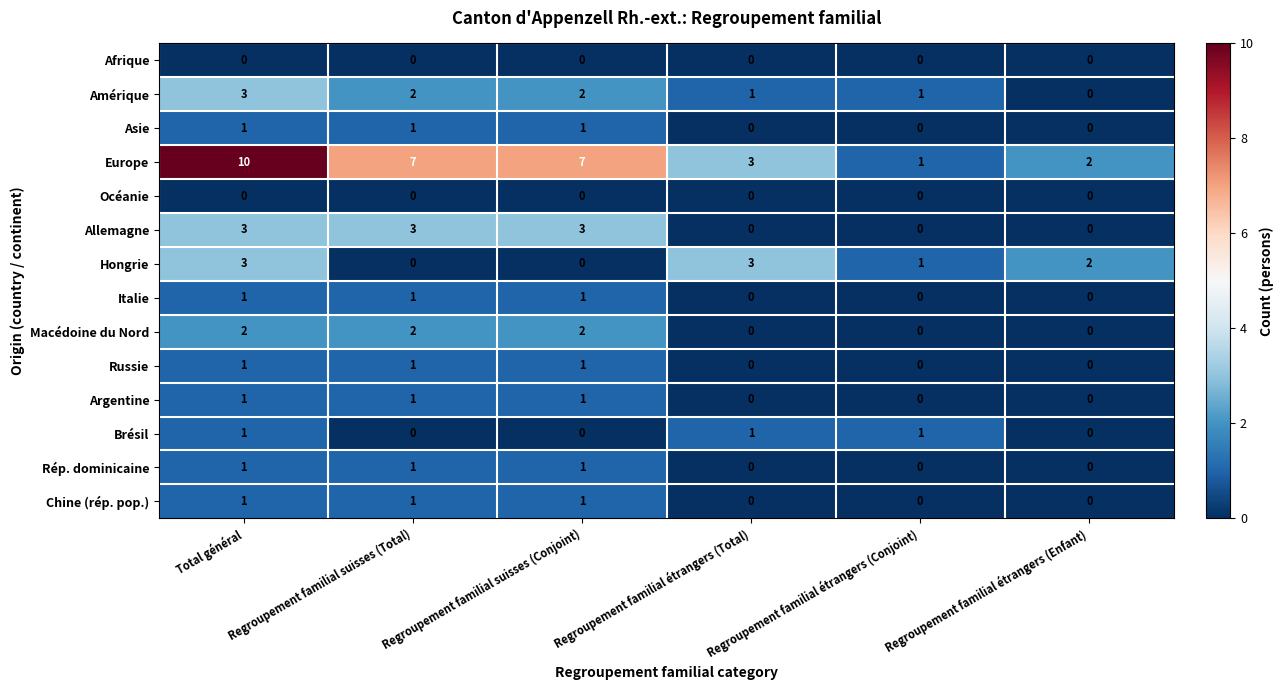

What is the greatest value displayed?

10